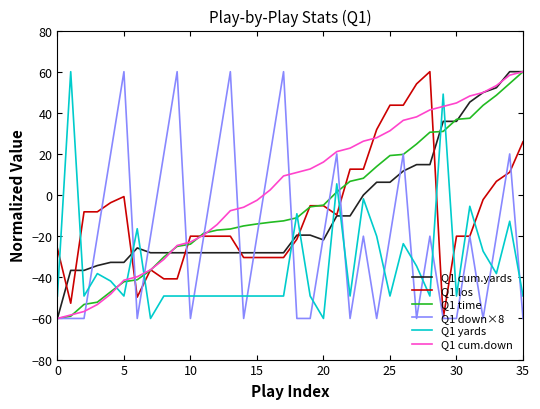

What are all the series names shown in the legend?

Q1 cum.yards, Q1 los, Q1 time, Q1 down×8, Q1 yards, Q1 cum.down